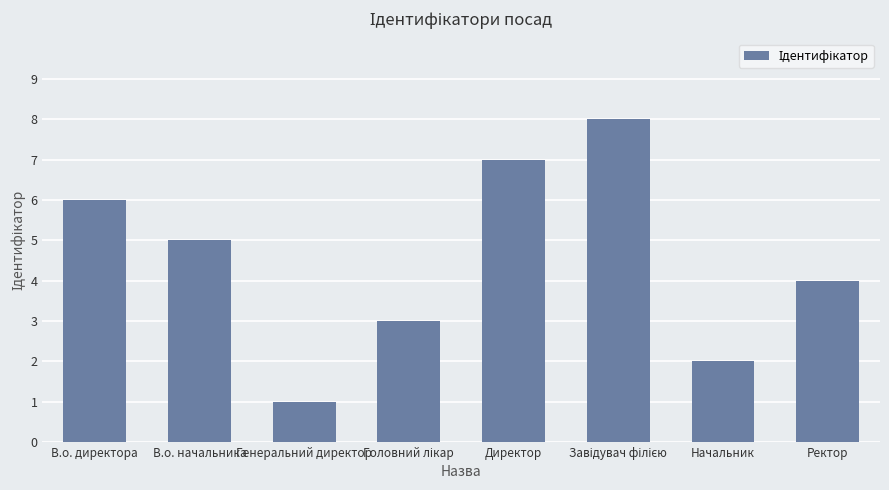

What value does the data have at Начальник?

2